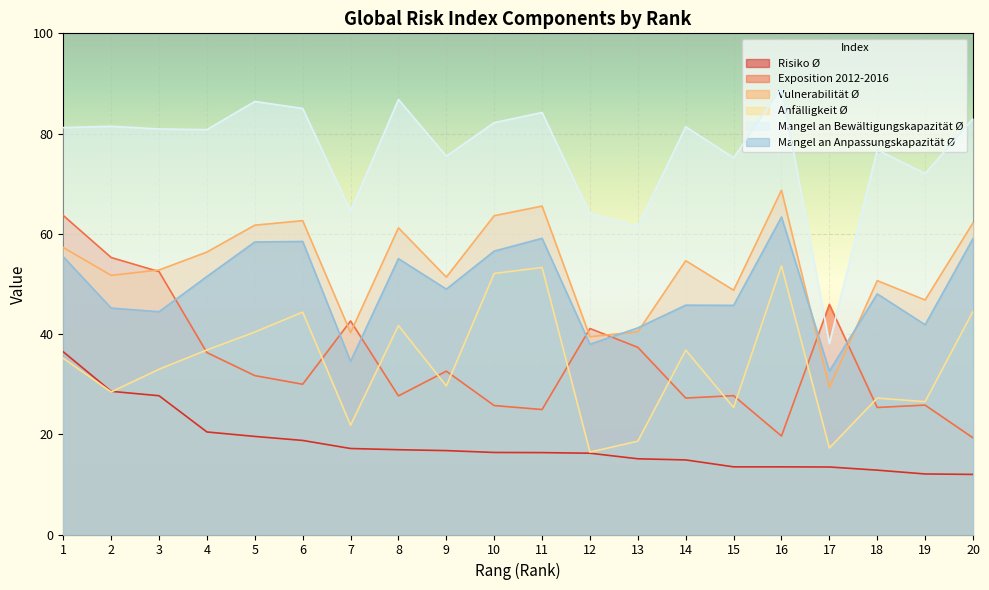

What is the lowest value of the Mangel an Anpassungskapazität Ø series?

32.6